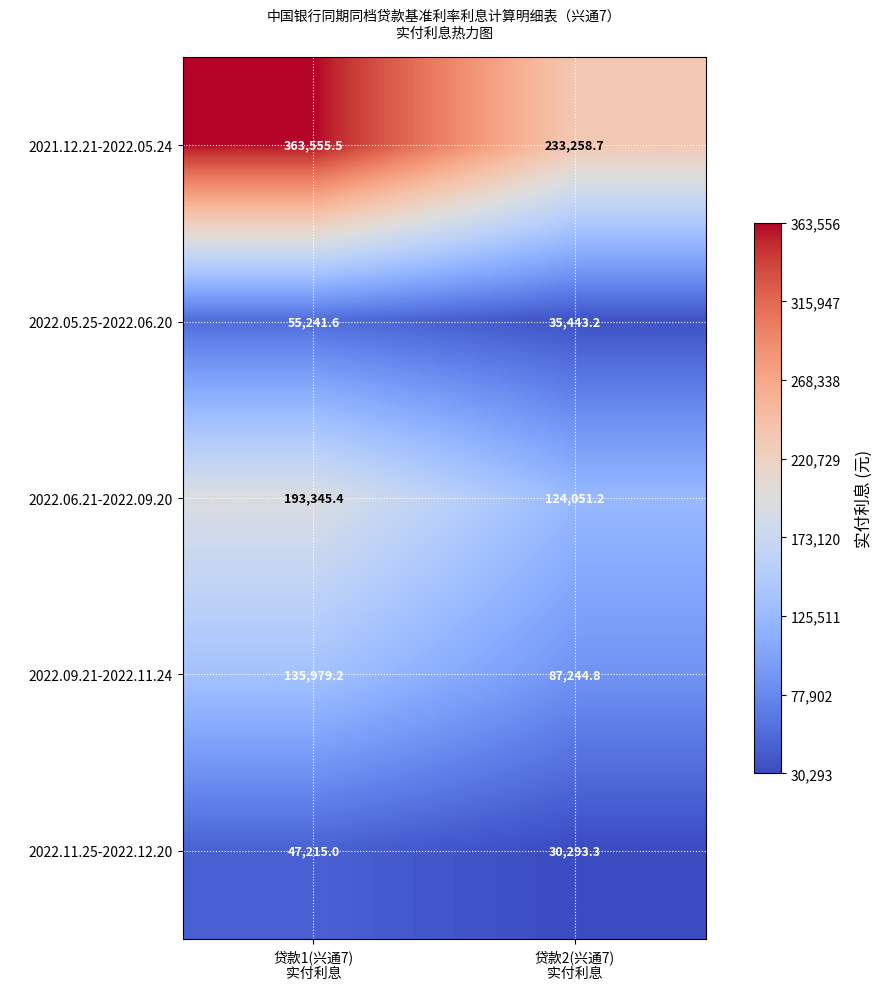

What is the difference between the maximum and minimum values in the 2022.06.21-2022.09.20 series?

69294.2